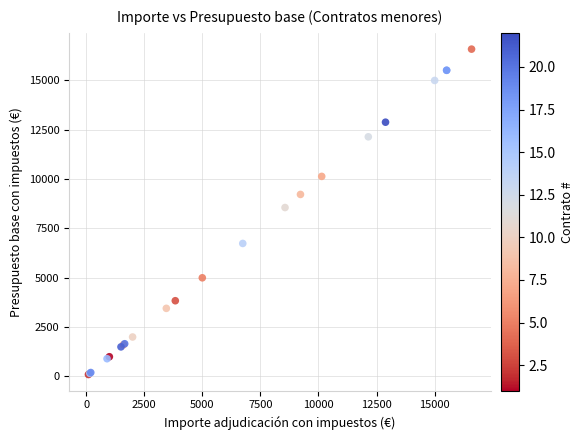

What Y value in the scatter plot is closest to 8343?

8560.0